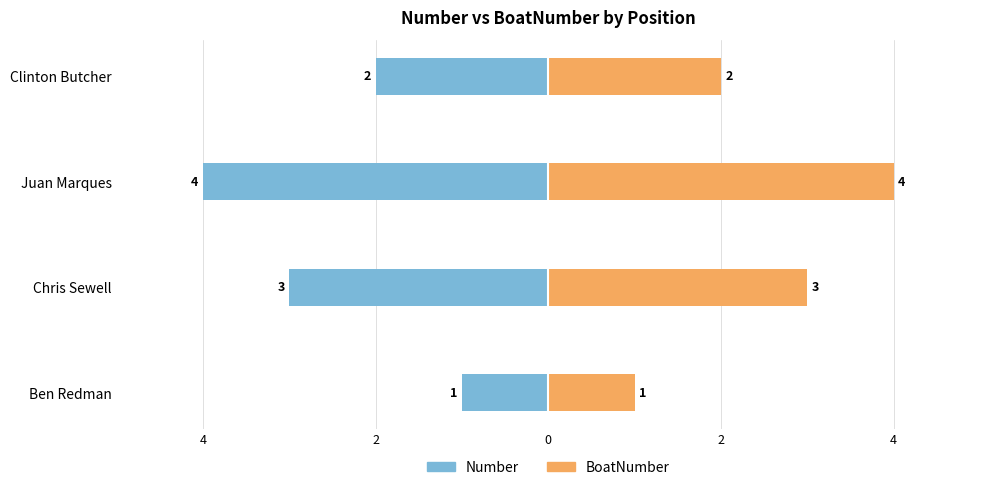

How many BoatNumber values are between 2 and 4?

3